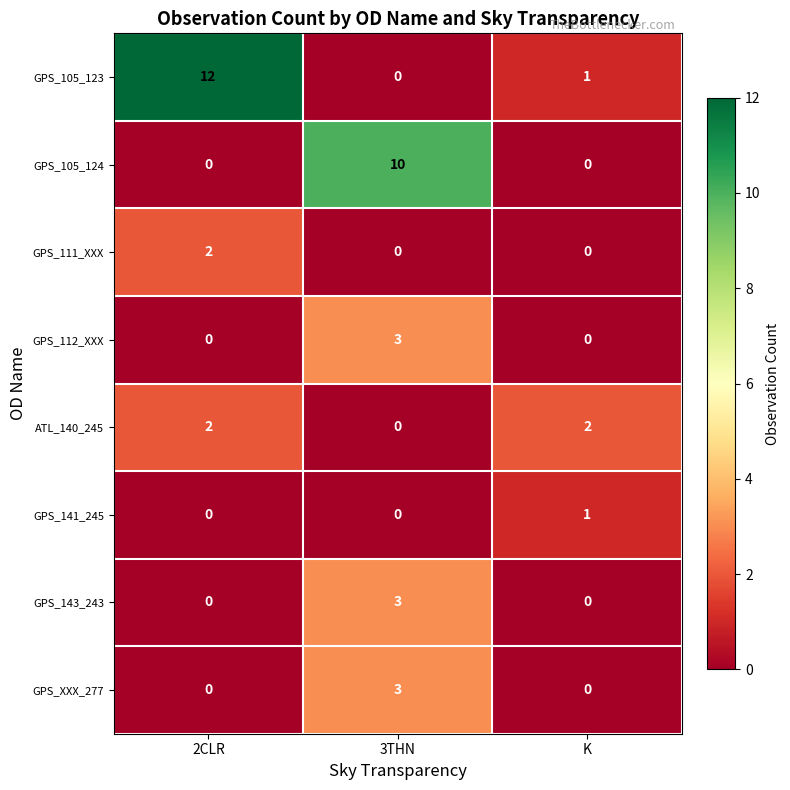

What is the difference between the GPS_105_123 values at K and 2CLR?

11